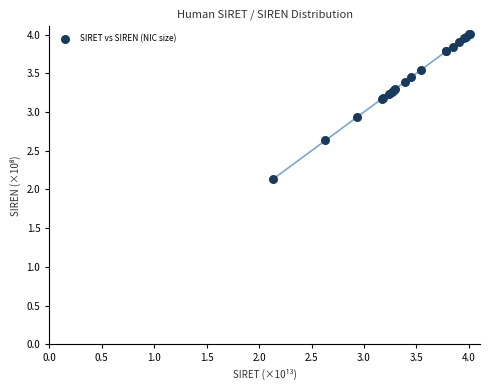

What Y value in the scatter plot is closest to 3?

2.9